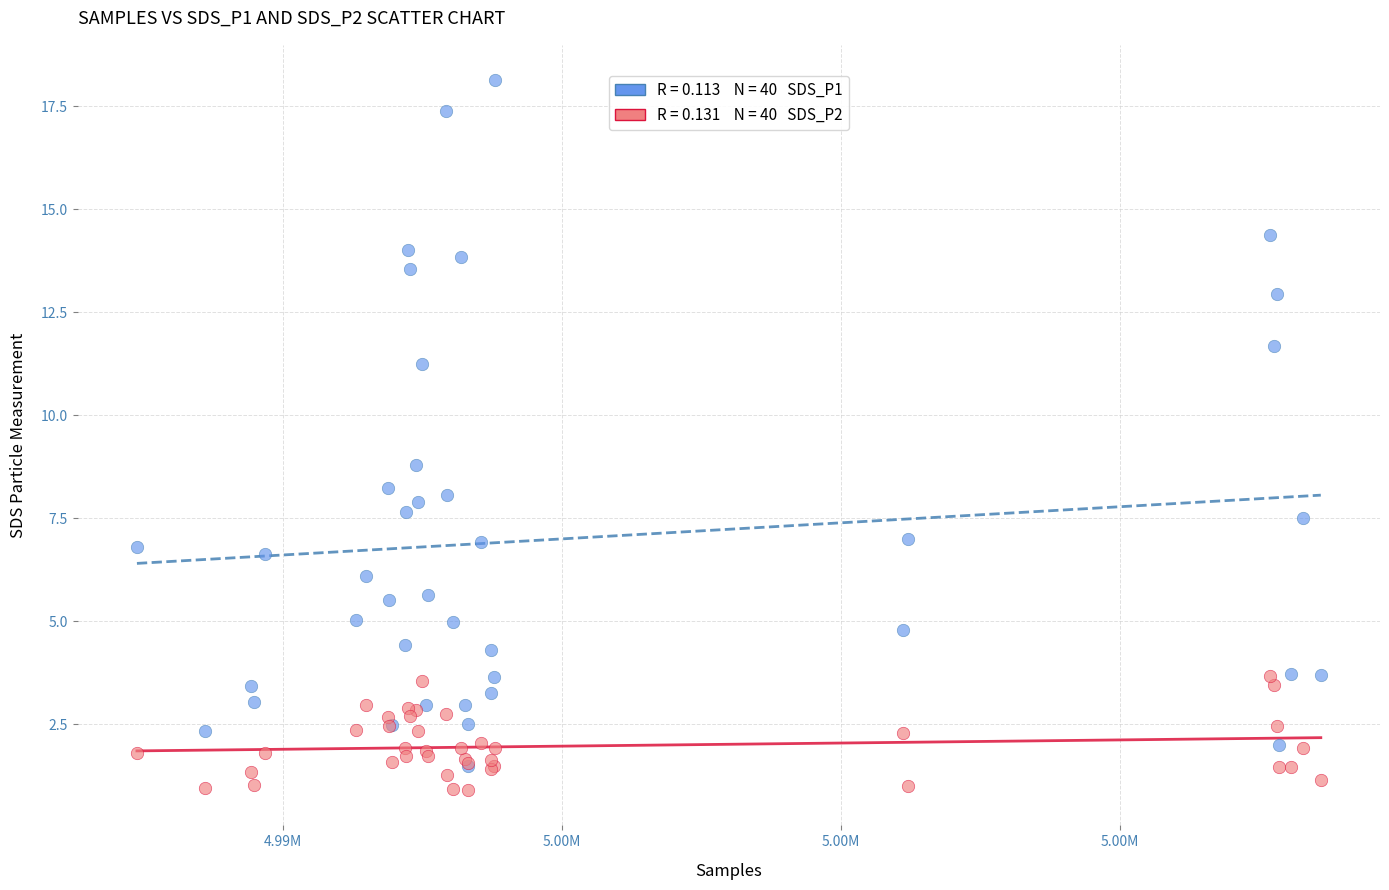

Across all series, what Y value is closest to 9?

8.8